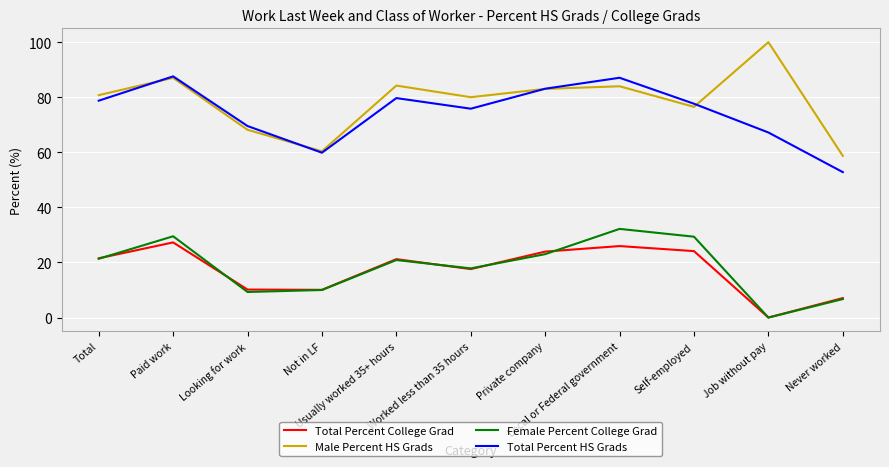

What is the maximum value for Male Percent HS Grads?

100.0